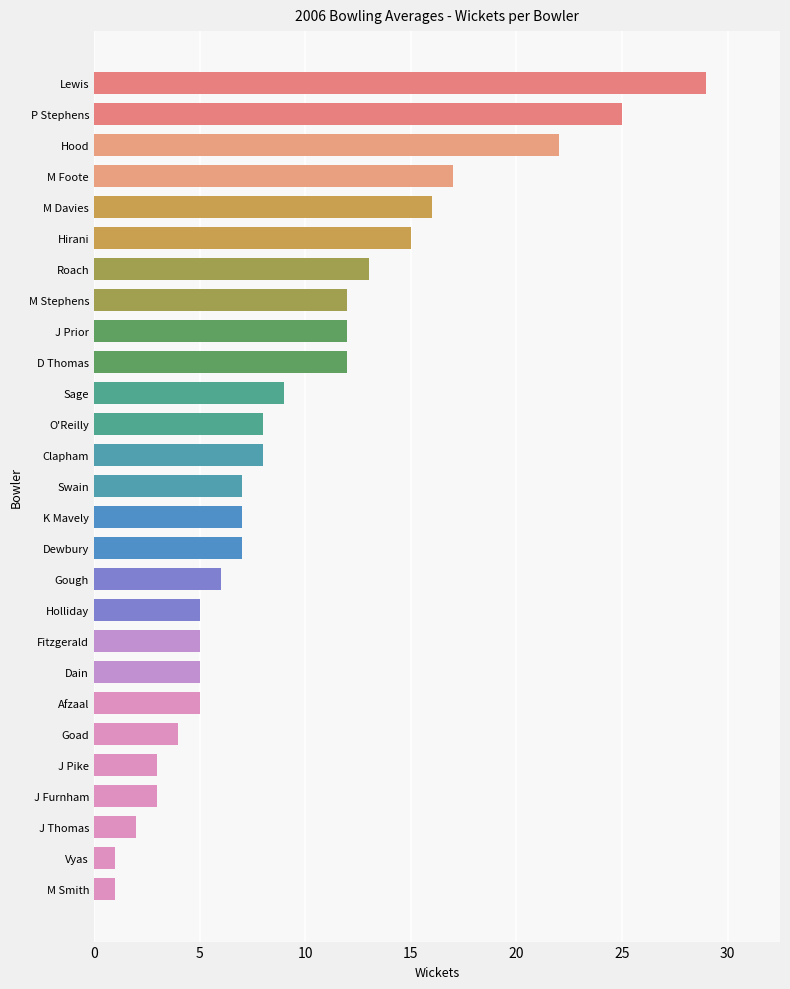

True or false: the data shows 43 at P Stephens.

False